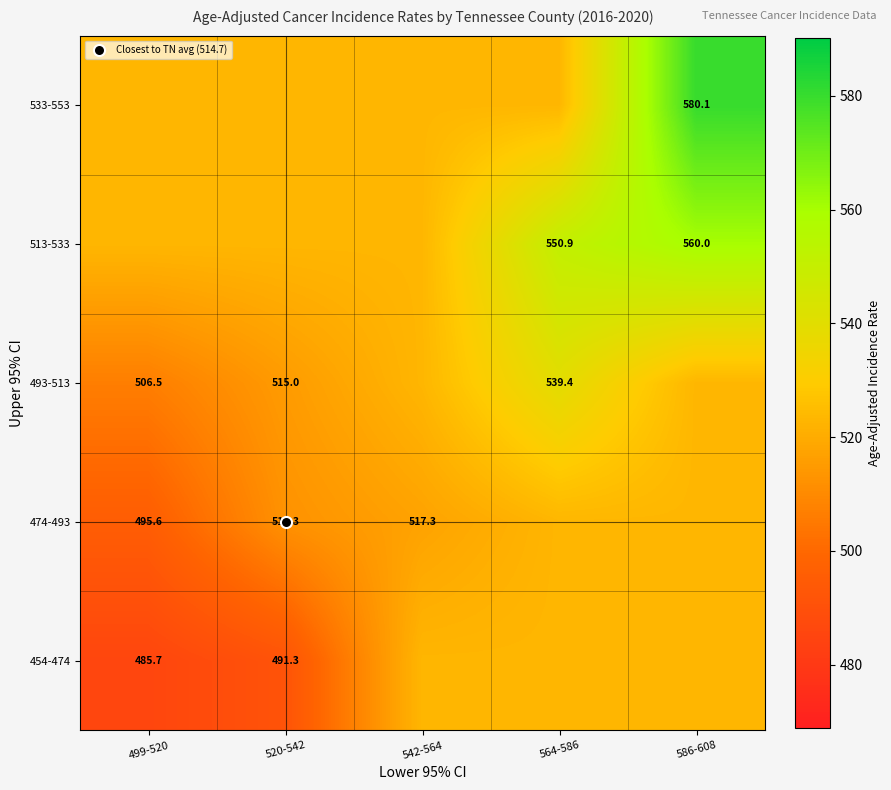

What is the greatest value displayed?

580.1